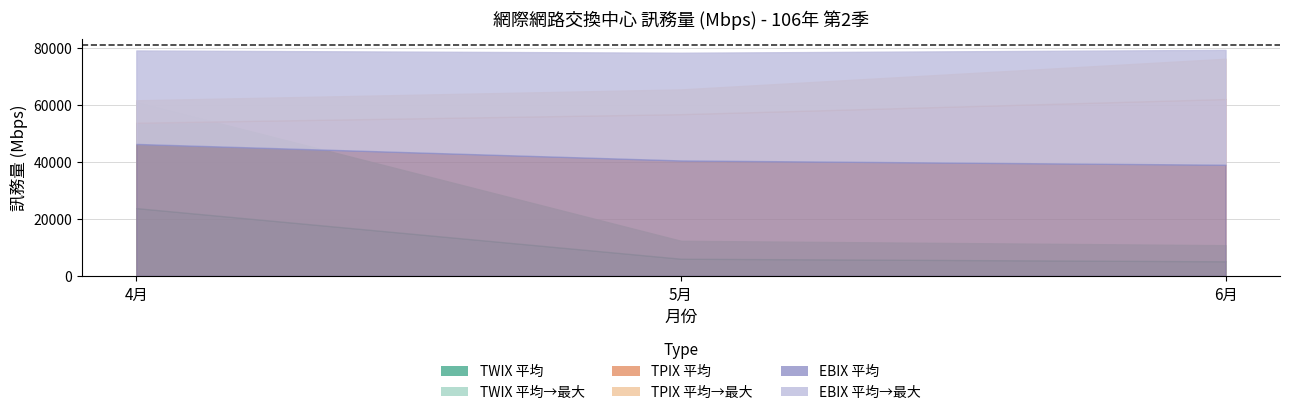

Which series has the largest total across all categories?

EBIX_max_in